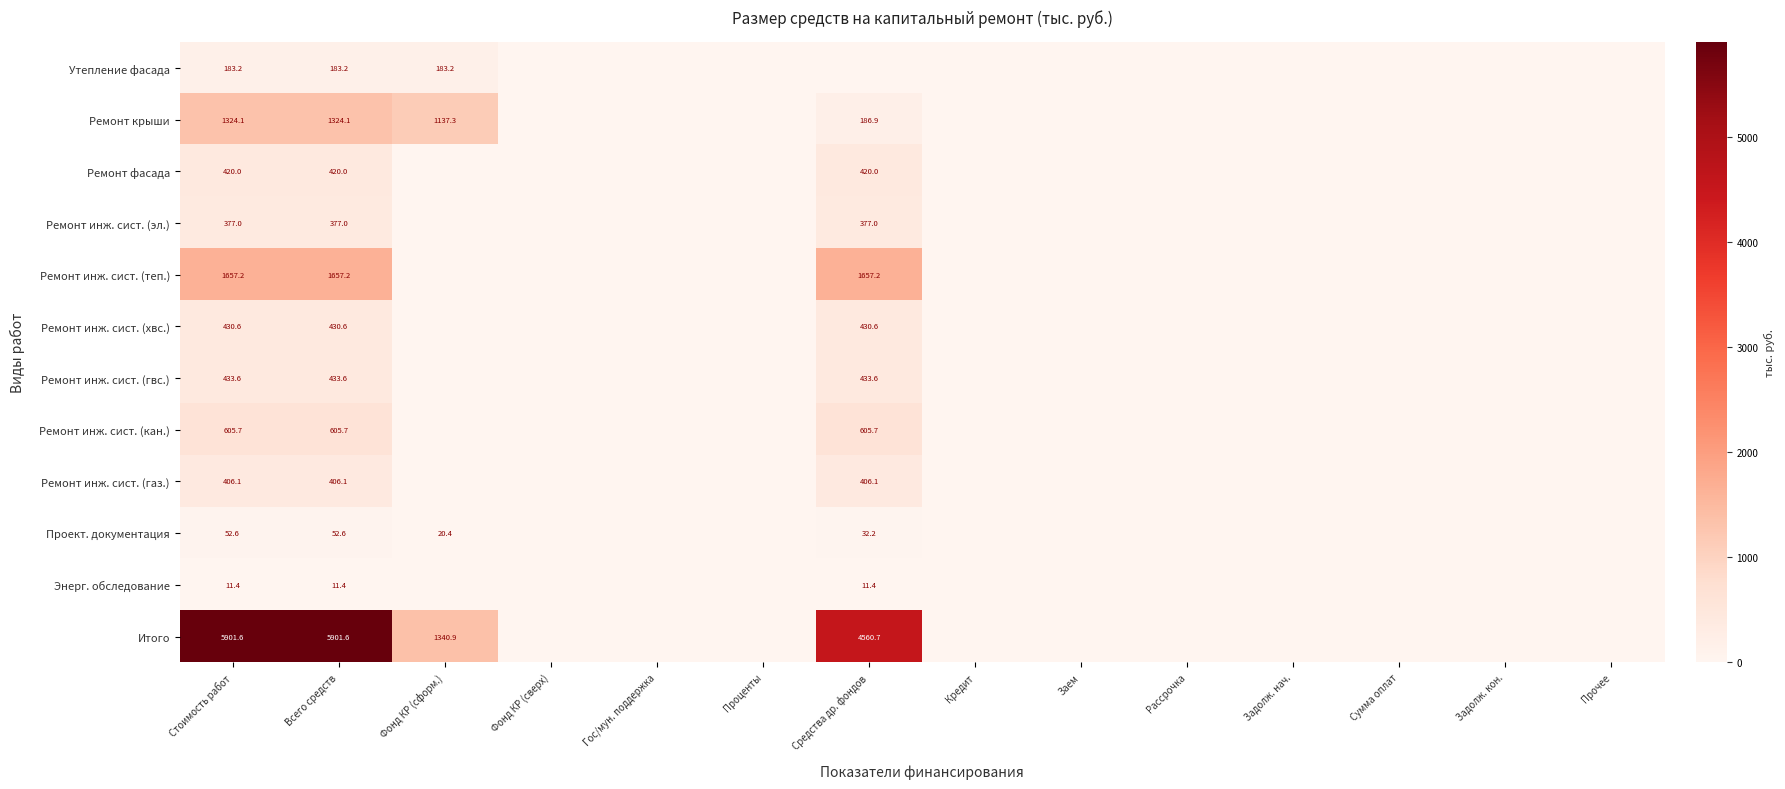

True or false: Ремонт инж. сист. (хвс.) has a value of 430.6 at Всего средств.

True